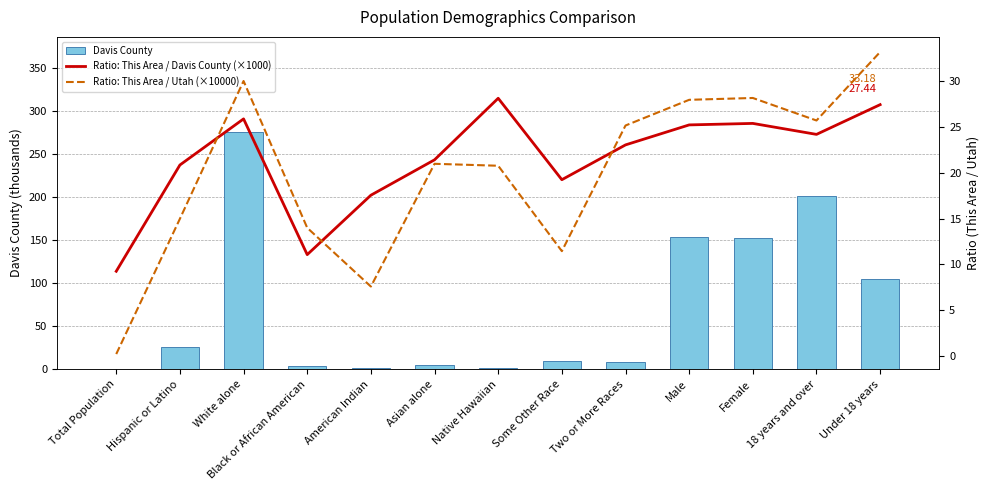

What is the smallest value displayed?

0.2